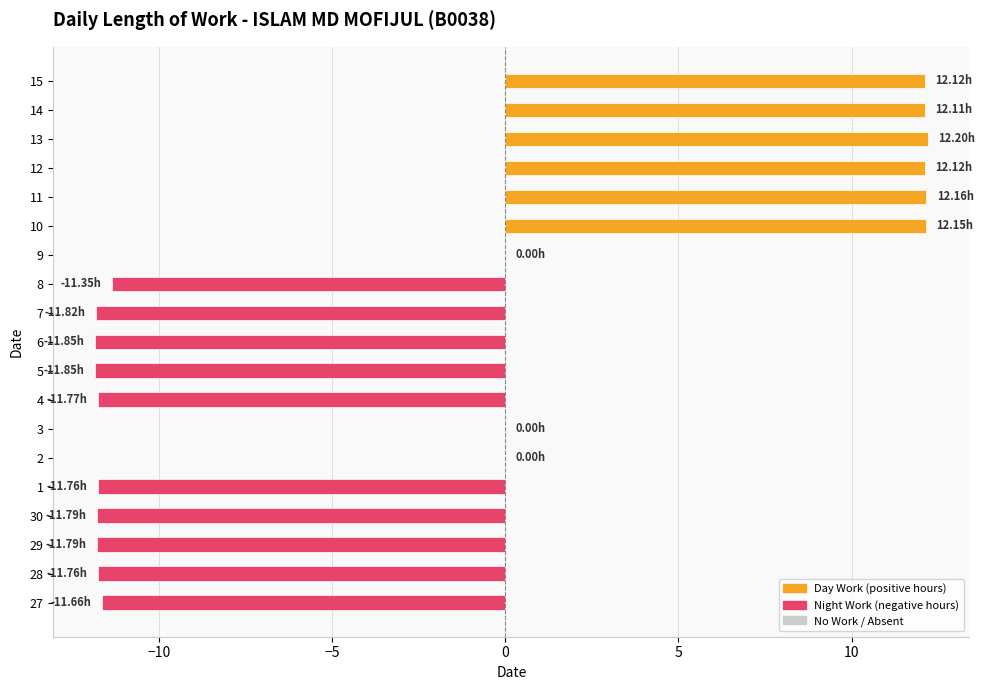

Count the number of data series in this chart.

1